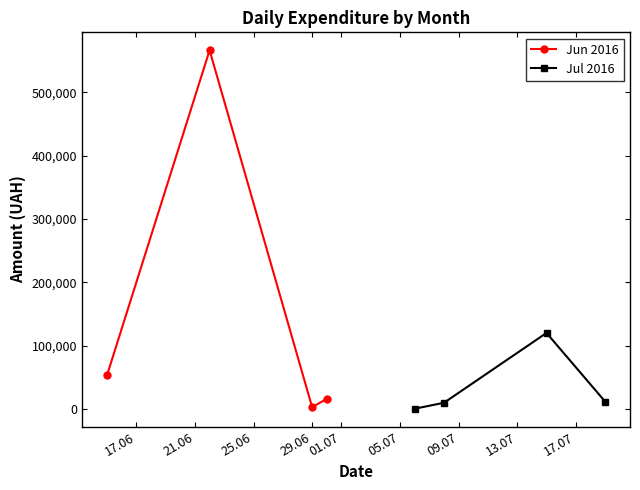

What are all the series names shown in the legend?

Jun 2016, Jul 2016